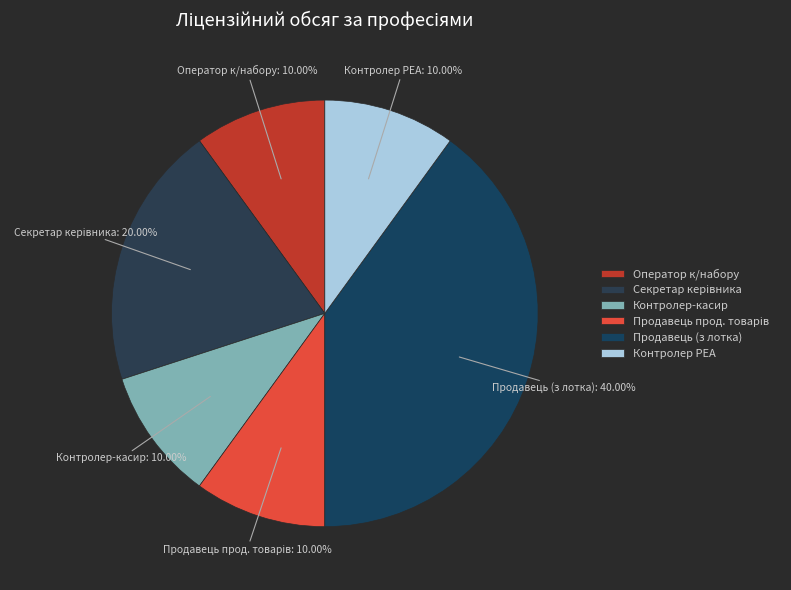

Which category has the biggest portion of the pie?

Продавець (з лотка)